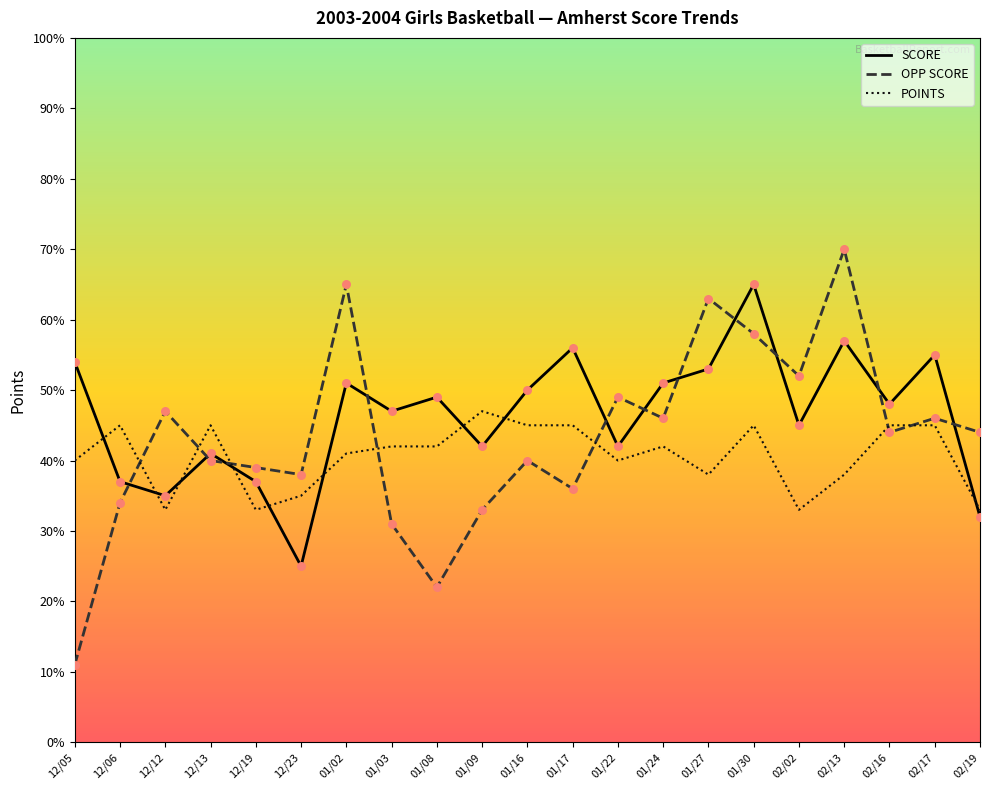

At how many categories does at least one series exceed 68?

1